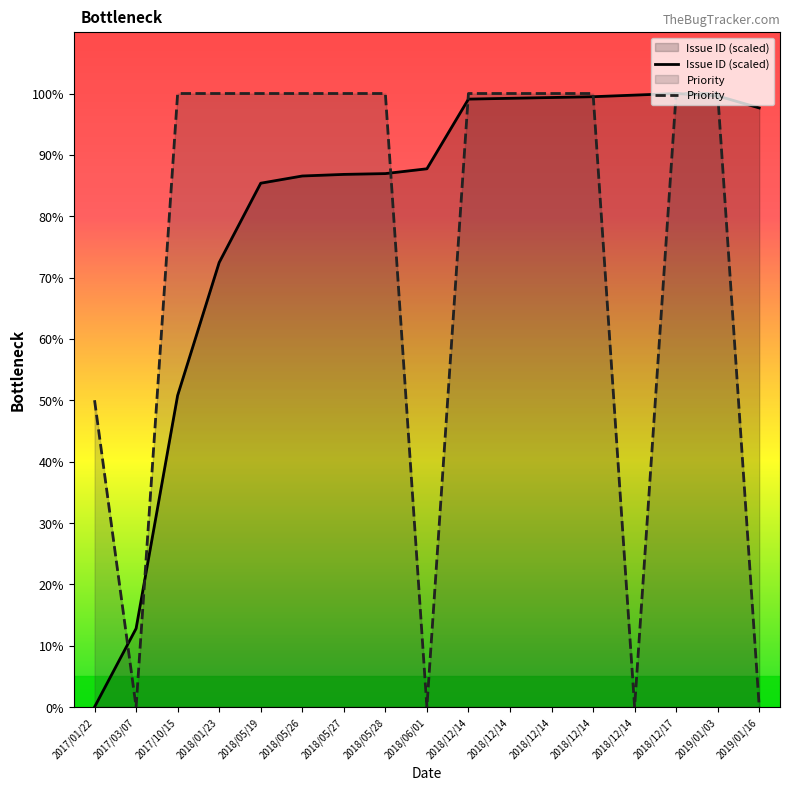

At which category is the sum across all series the highest?

2018/12/17